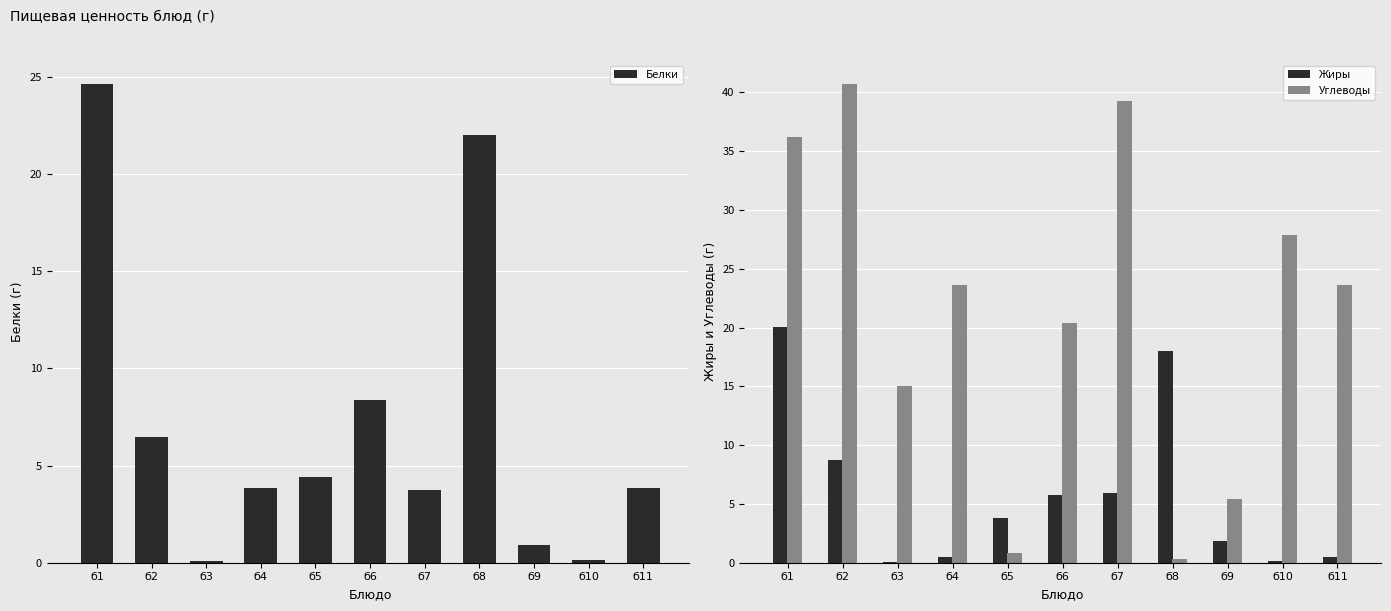

Rank the series by their maximum value, from lowest to highest.

Жиры, Белки, Углеводы